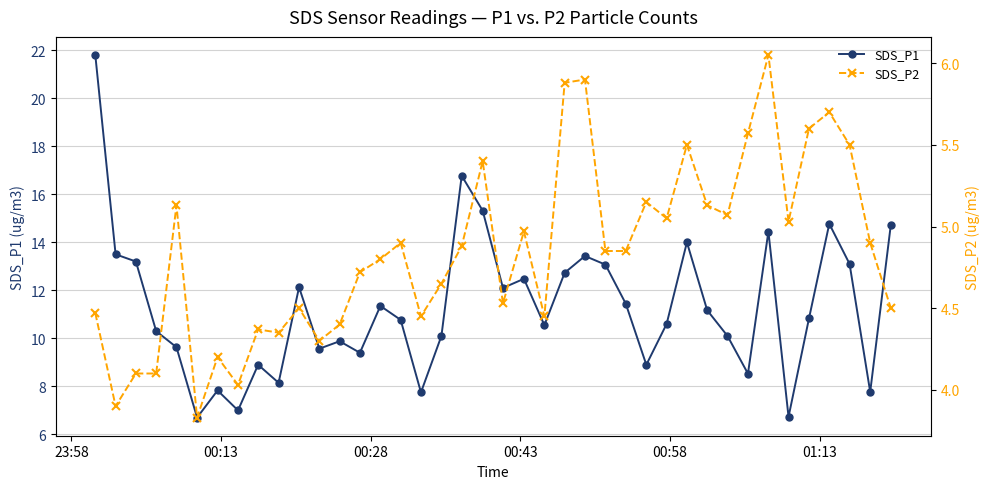

What is the maximum value for SDS_P1?

21.8